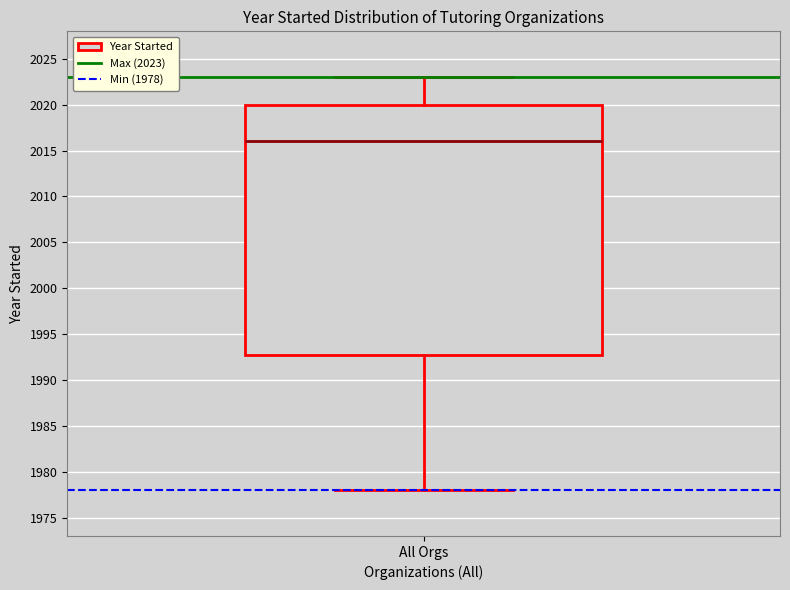

Where is the upper edge of the box for All Orgs on the y-axis? The values are not printed on the chart, so give them approximately, as read against the axis.

2020